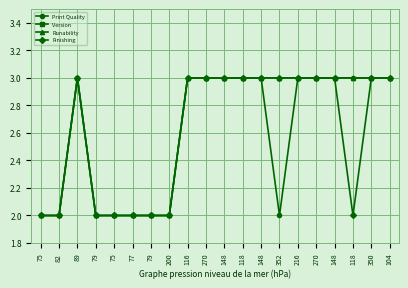

Reading left to right, extract all data points from this chart.

Print Quality: 2.0	2.0	3.0	2.0	2.0	2.0	2.0	2.0	3.0	3.0	3.0	3.0	3.0	2.0	3.0	3.0	3.0	3.0	3.0	3.0
Version: 4.1	4.1	4.1	4.1	4.1	4.1	4.1	4.2	4.3	4.2	4.2	4.2	4.2	4.2	4.1	4.1	4.1	4.3	4.3	4.2
Runability: 2.0	2.0	3.0	2.0	2.0	2.0	2.0	2.0	3.0	3.0	3.0	3.0	3.0	3.0	3.0	3.0	3.0	3.0	3.0	3.0
Finishing: 2.0	2.0	3.0	2.0	2.0	2.0	2.0	2.0	3.0	3.0	3.0	3.0	3.0	3.0	3.0	3.0	3.0	2.0	3.0	3.0